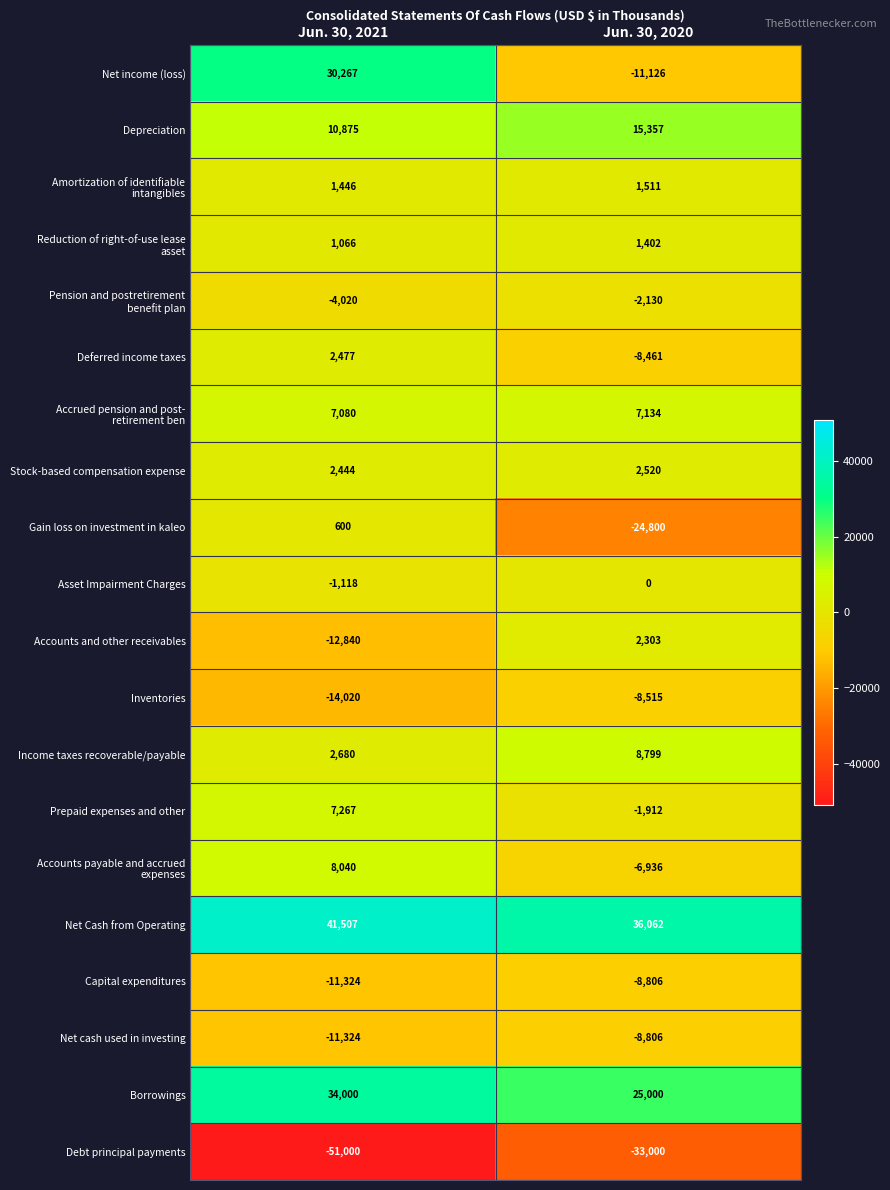

How many distinct data groups are displayed?

20